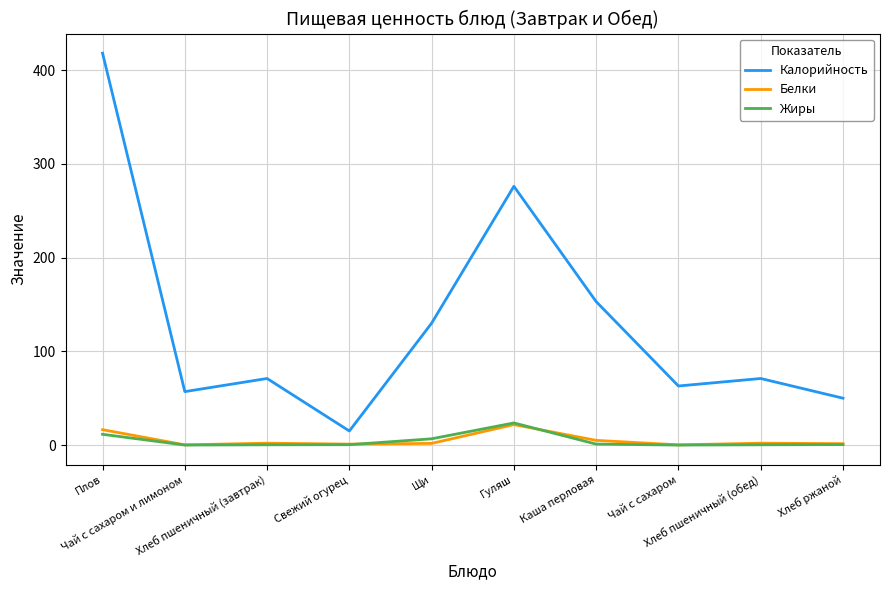

What is the greatest value displayed?

418.0